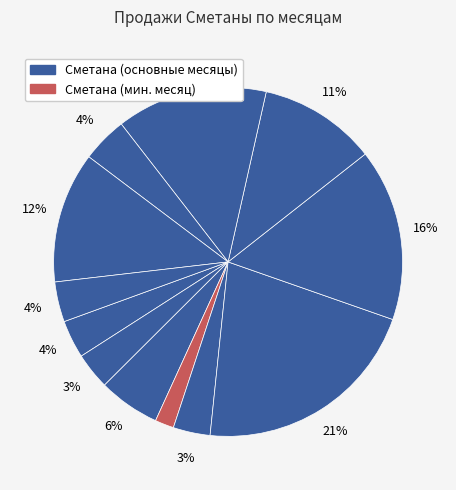

Count the number of slices in the pie.

12